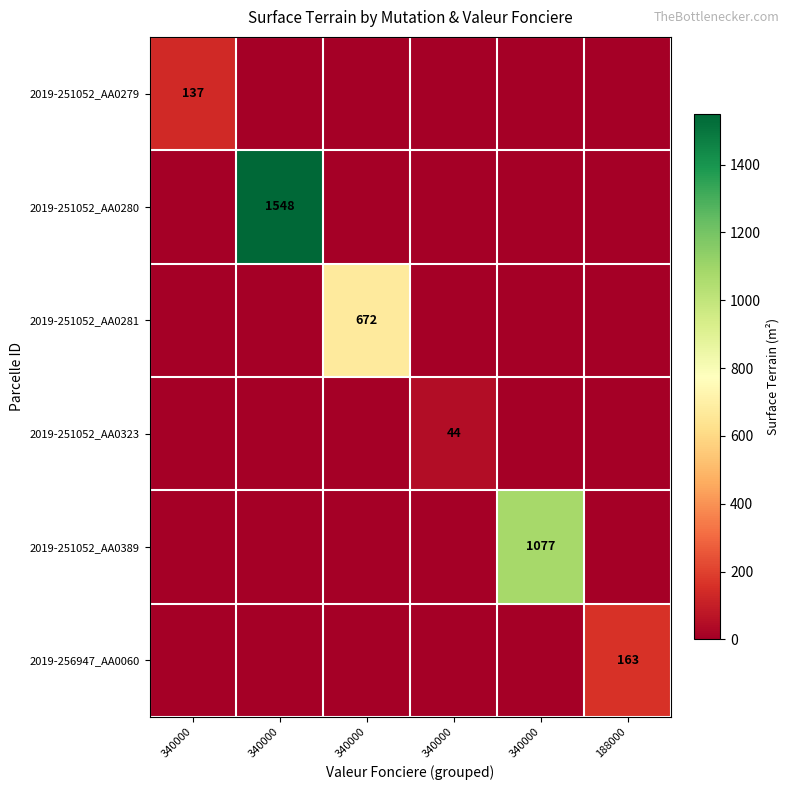

How many values in the 2019-256947_AA0060 series exceed 0?

1